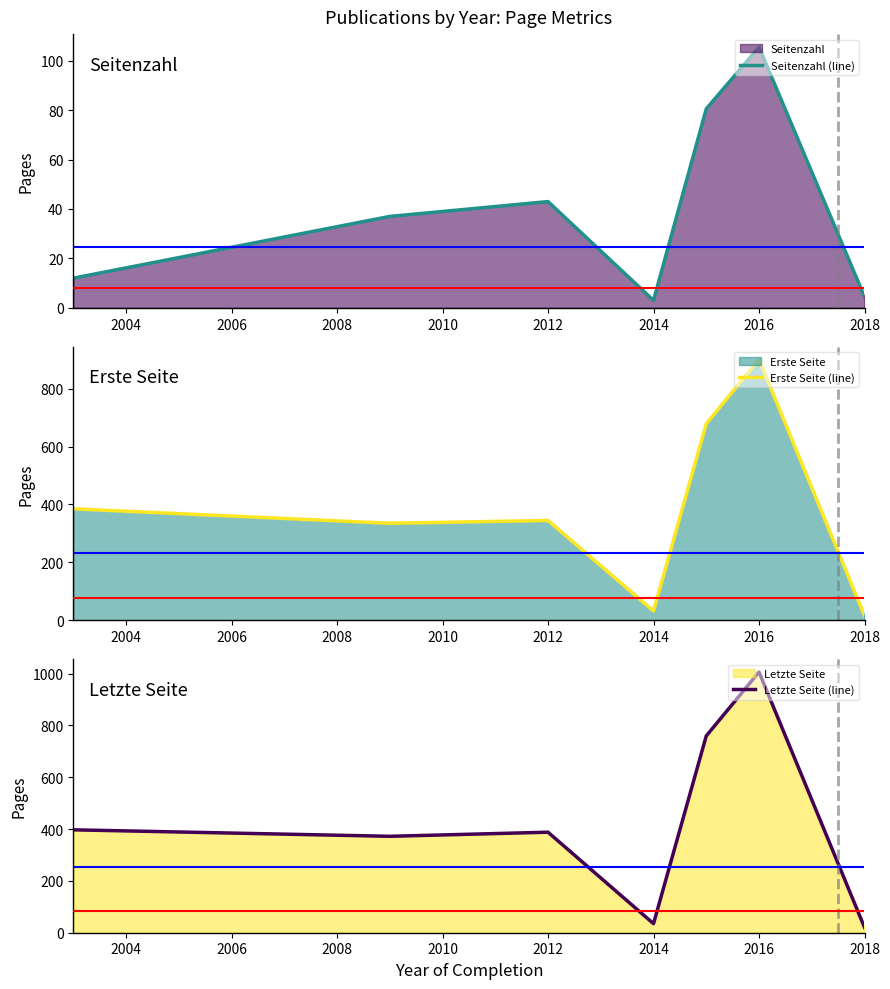

What is the lowest value of the Seitenzahl (line) series?

3.0